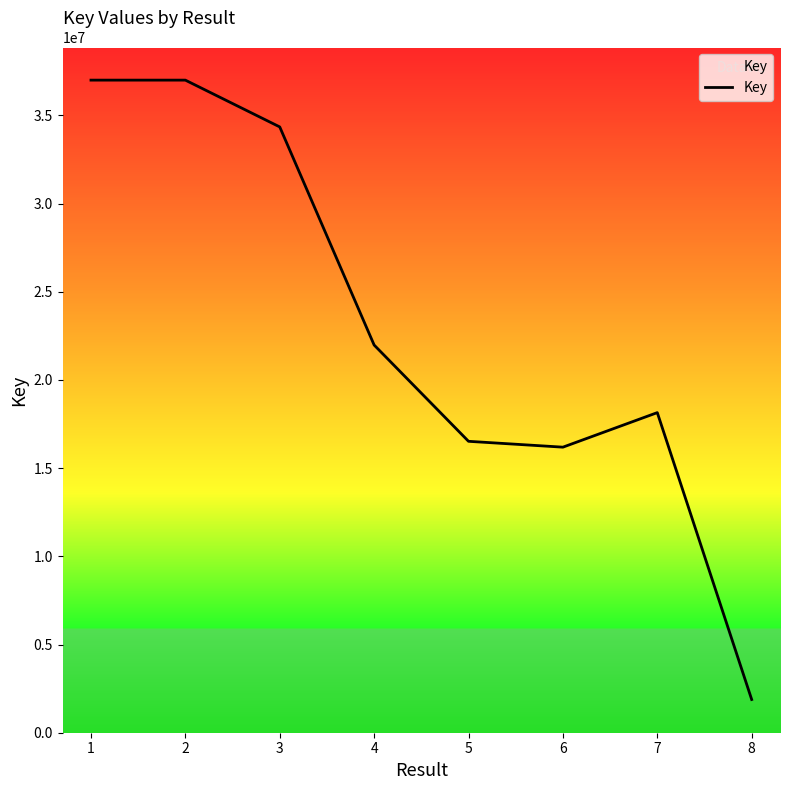

Is it true that the value at 3 is 53249512?

False